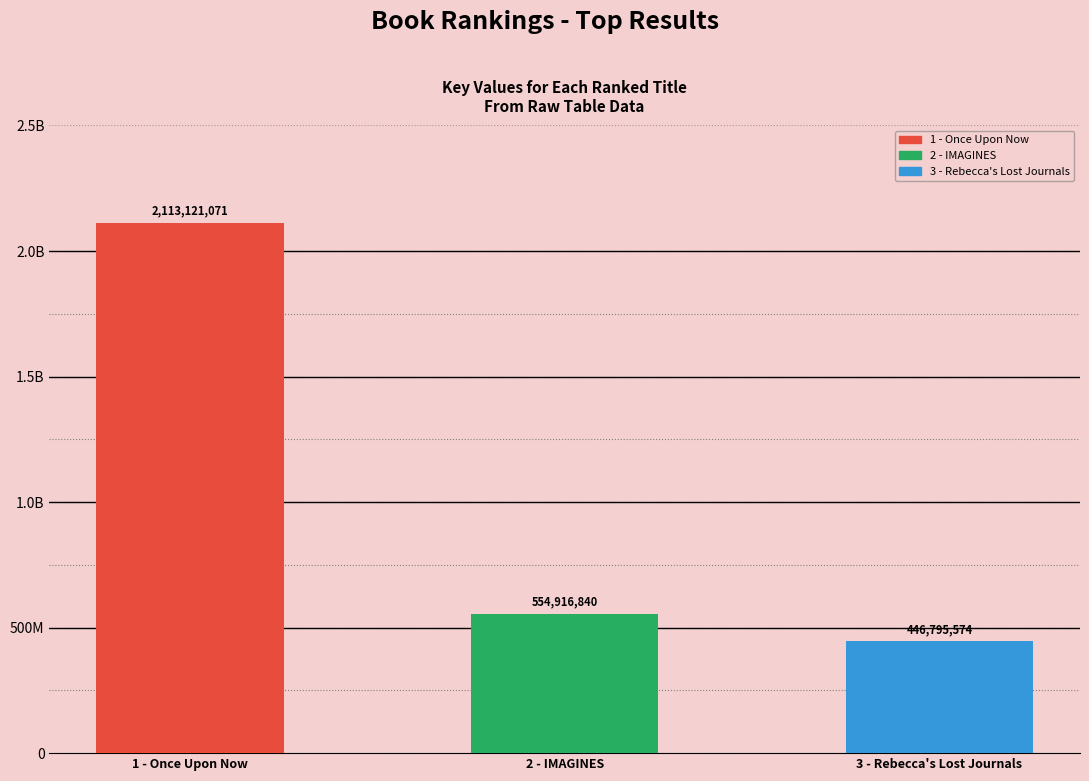

What is the change in value from 2 - IMAGINES to 3 - Rebecca's Lost Journals?

-108121266